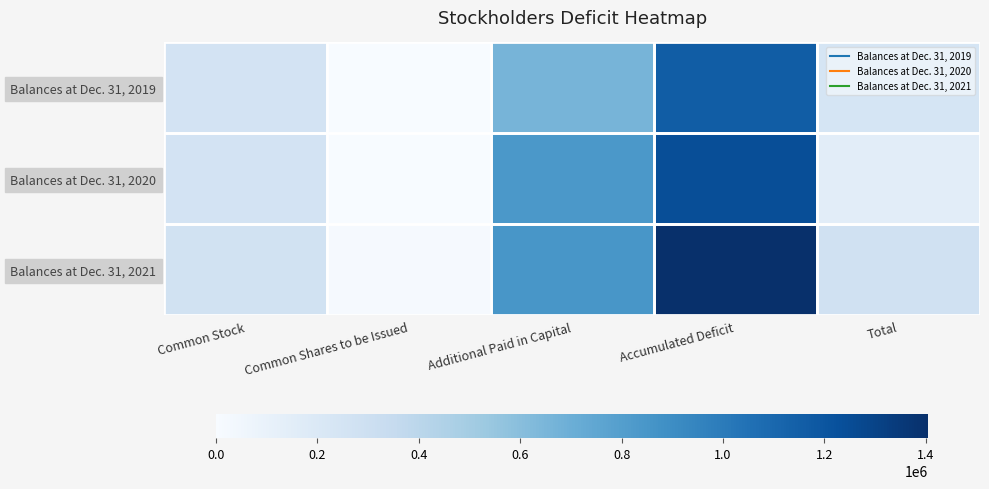

Which series has the largest total across all categories?

Balances at Dec. 31, 2021